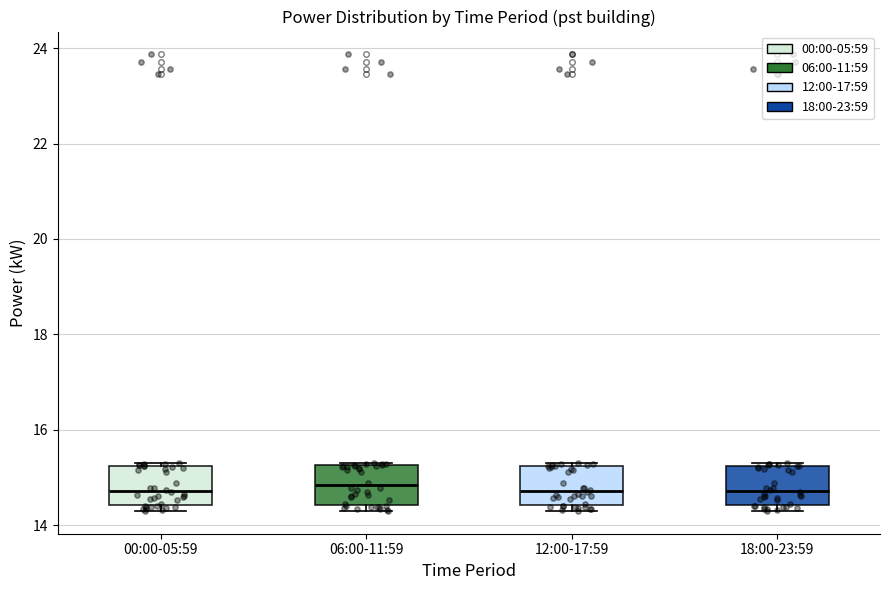

Reading left to right, read every box against the y-axis: the position of its median line, the range the box covers, and the ends of its whiskers. The values are not printed on the chart, so give them approximately, as read against the axis.

00:00-05:59: median 14.8, box 14.4 to 15.2, whiskers 14.4 (just below the box's lower edge) to 15.4
06:00-11:59: median 14.8, box 14.4 to 15.2, whiskers 14.4 (just below the box's lower edge) to 15.4
12:00-17:59: median 14.8, box 14.4 to 15.2, whiskers 14.4 (just below the box's lower edge) to 15.4
18:00-23:59: median 14.8, box 14.4 to 15.2, whiskers 14.4 (just below the box's lower edge) to 15.4